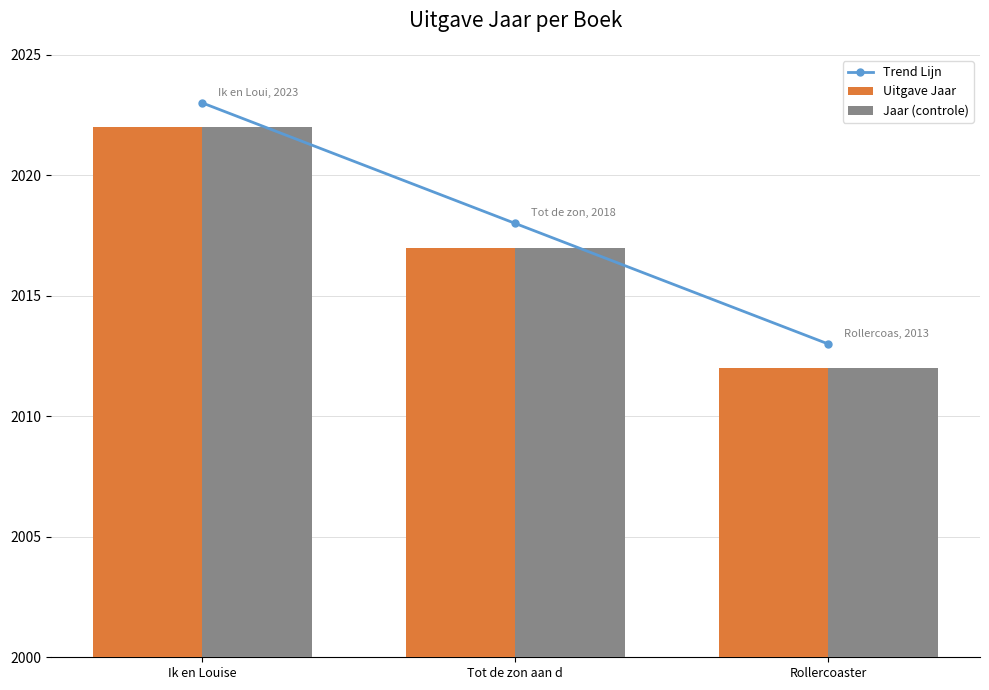

List the series in order of their peak value, lowest first.

Uitgave Jaar, Jaar (controle), Trend Lijn